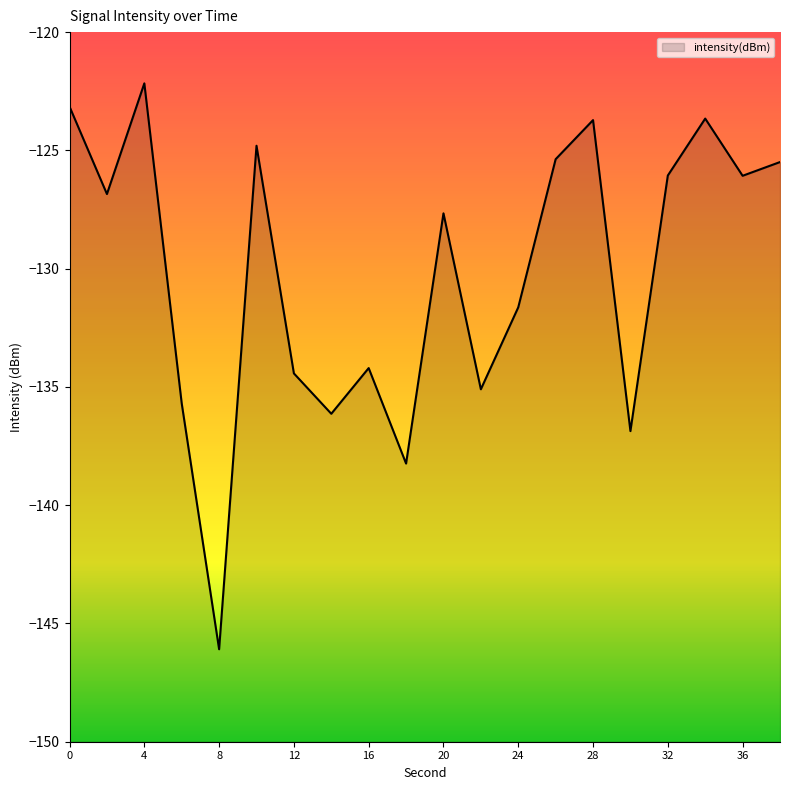

How many series are shown in this chart?

1